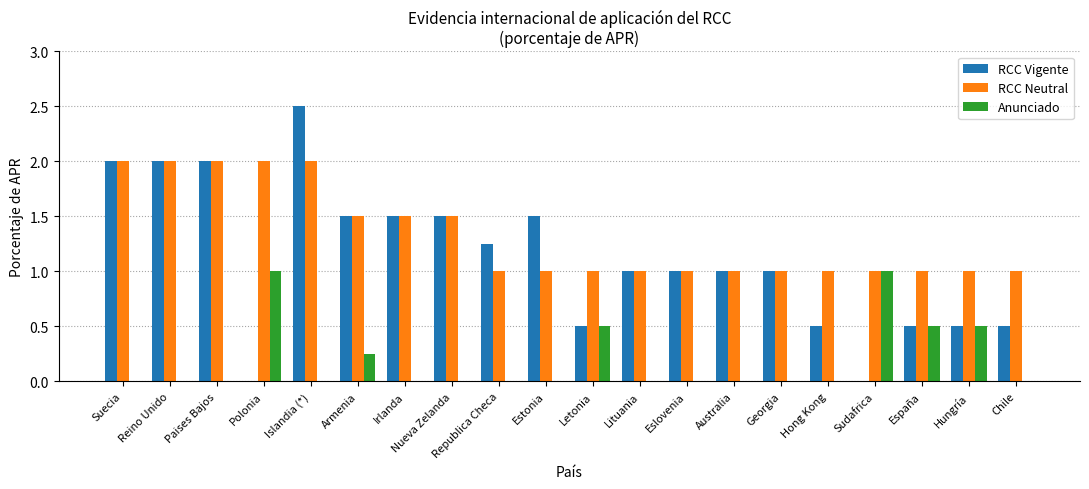

At which category is the sum across all series the highest?

Islandia (*)